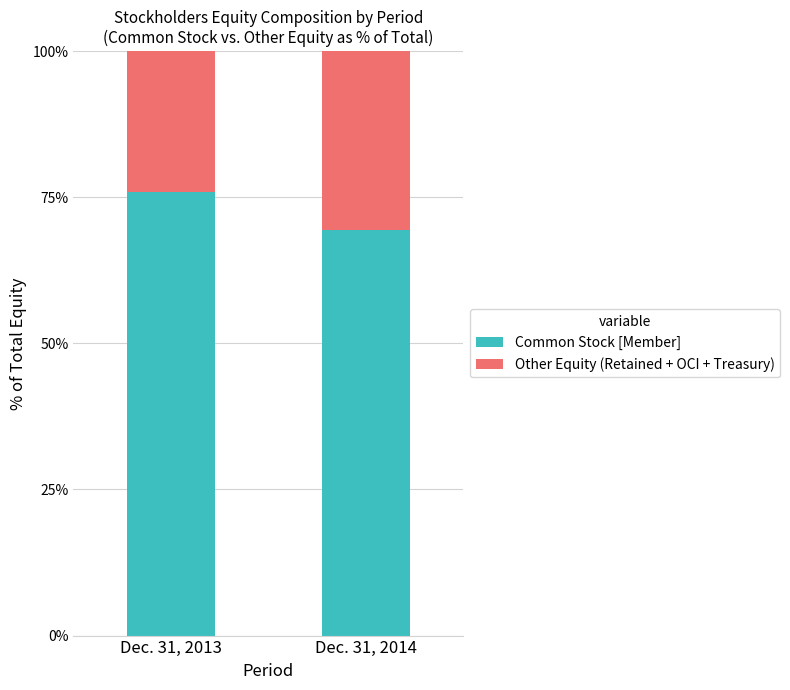

How many bars are there in total?

2